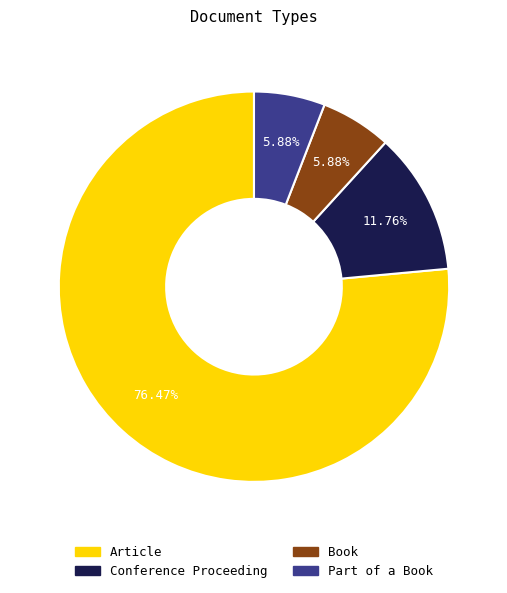

True or false: Part of a Book accounts for 6% of the total.

True